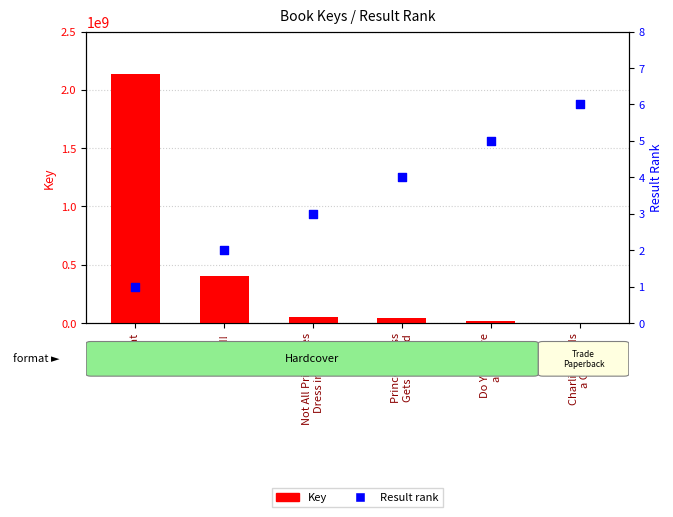

Which series contains the highest Y value?

Key